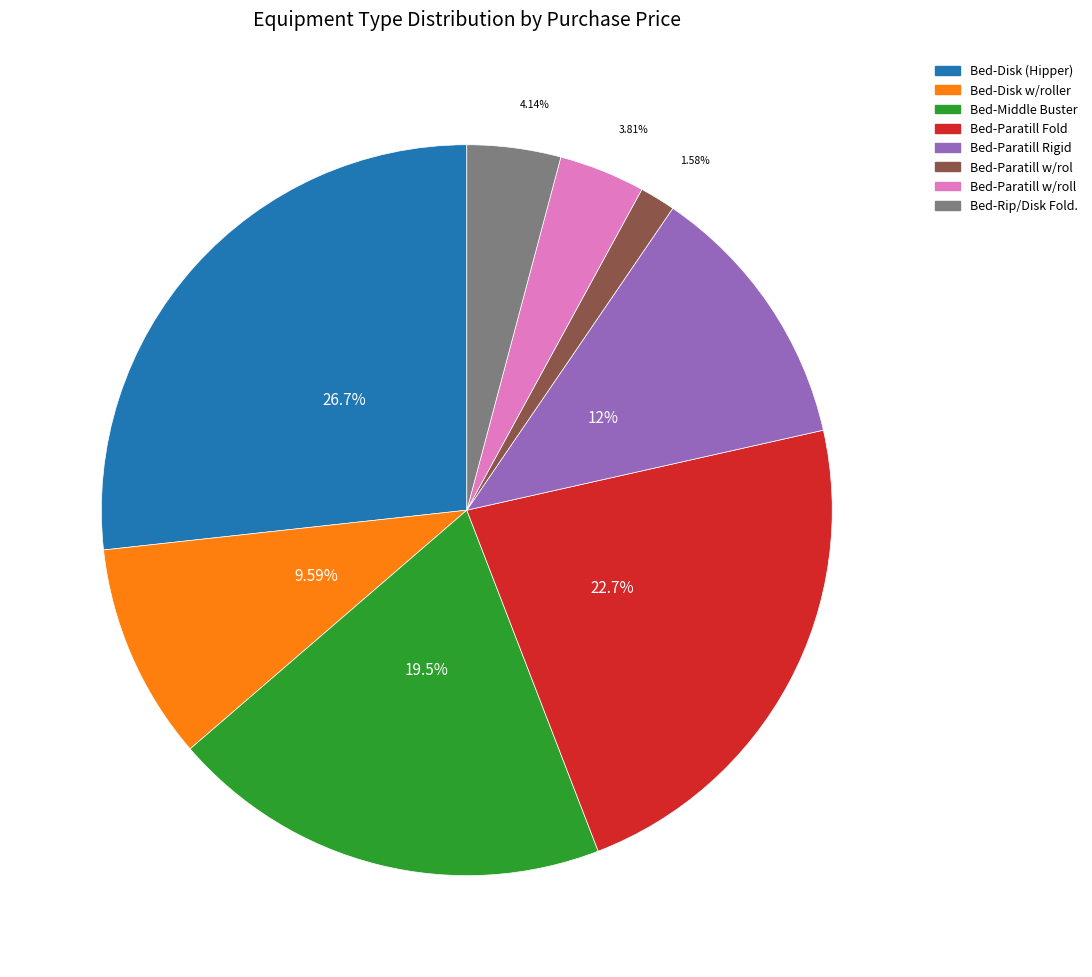

Does any single category account for the majority?

No